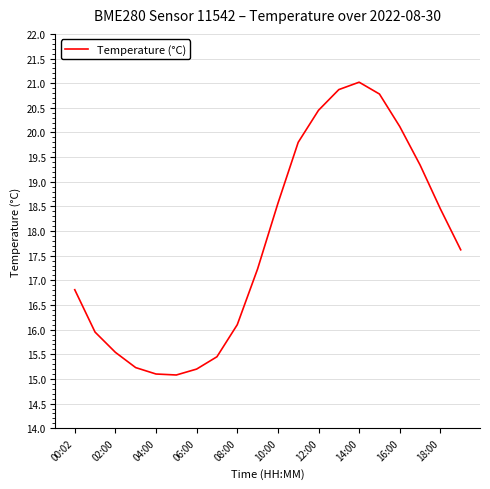

What is the difference between the maximum and minimum values?

5.9